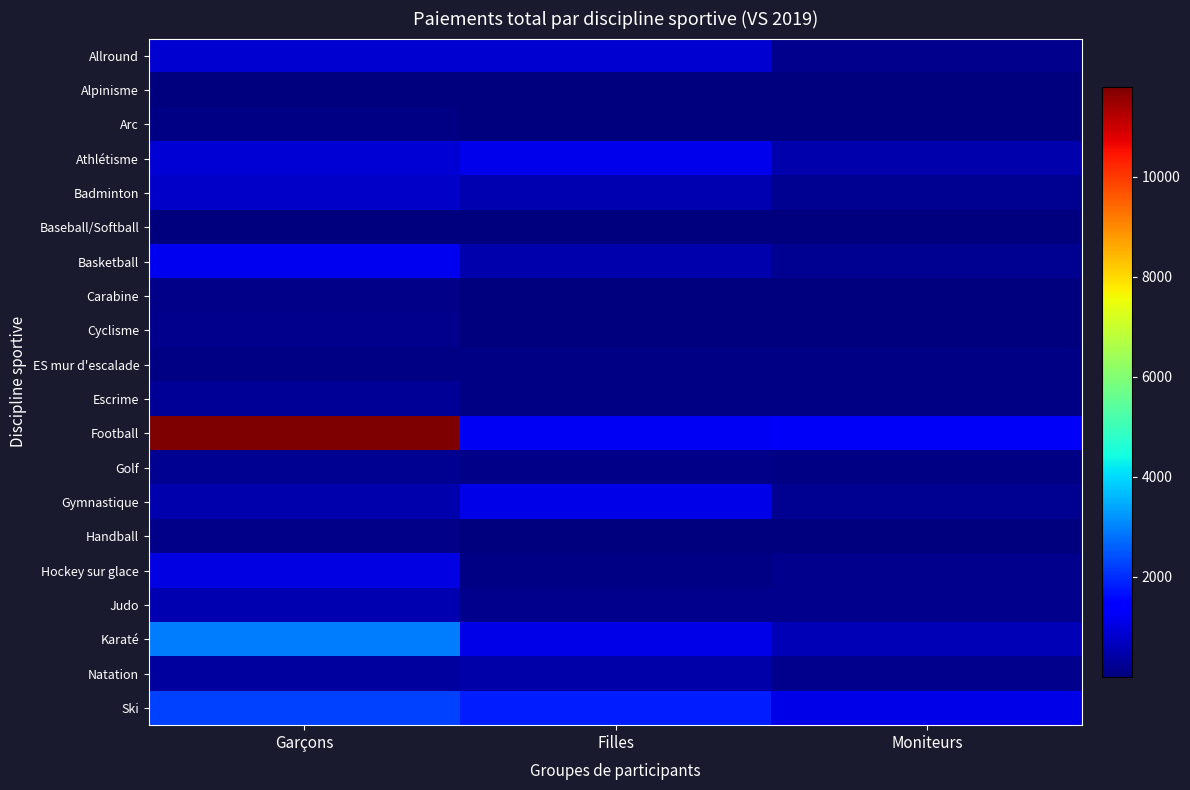

Reading left to right, transcribe all the data shown in this chart.

Allround: Garçons=854	Filles=852	Moniteurs=145
Alpinisme: Garçons=16	Filles=7	Moniteurs=4
Arc: Garçons=51	Filles=36	Moniteurs=50
Athlétisme: Garçons=891	Filles=1143	Moniteurs=489
Badminton: Garçons=762	Filles=530	Moniteurs=201
Baseball/Softball: Garçons=25	Filles=23	Moniteurs=4
Basketball: Garçons=1194	Filles=470	Moniteurs=212
Carabine: Garçons=120	Filles=23	Moniteurs=40
Cyclisme: Garçons=164	Filles=25	Moniteurs=36
ES mur d'escalade: Garçons=74	Filles=75	Moniteurs=55
Escrime: Garçons=243	Filles=66	Moniteurs=68
Football: Garçons=11794	Filles=1241	Moniteurs=1260
Golf: Garçons=203	Filles=106	Moniteurs=67
Gymnastique: Garçons=487	Filles=1089	Moniteurs=234
Handball: Garçons=103	Filles=39	Moniteurs=23
Hockey sur glace: Garçons=1035	Filles=59	Moniteurs=177
Judo: Garçons=548	Filles=151	Moniteurs=167
Karaté: Garçons=2948	Filles=1080	Moniteurs=558
Natation: Garçons=353	Filles=430	Moniteurs=153
Ski: Garçons=2238	Filles=1812	Moniteurs=1085